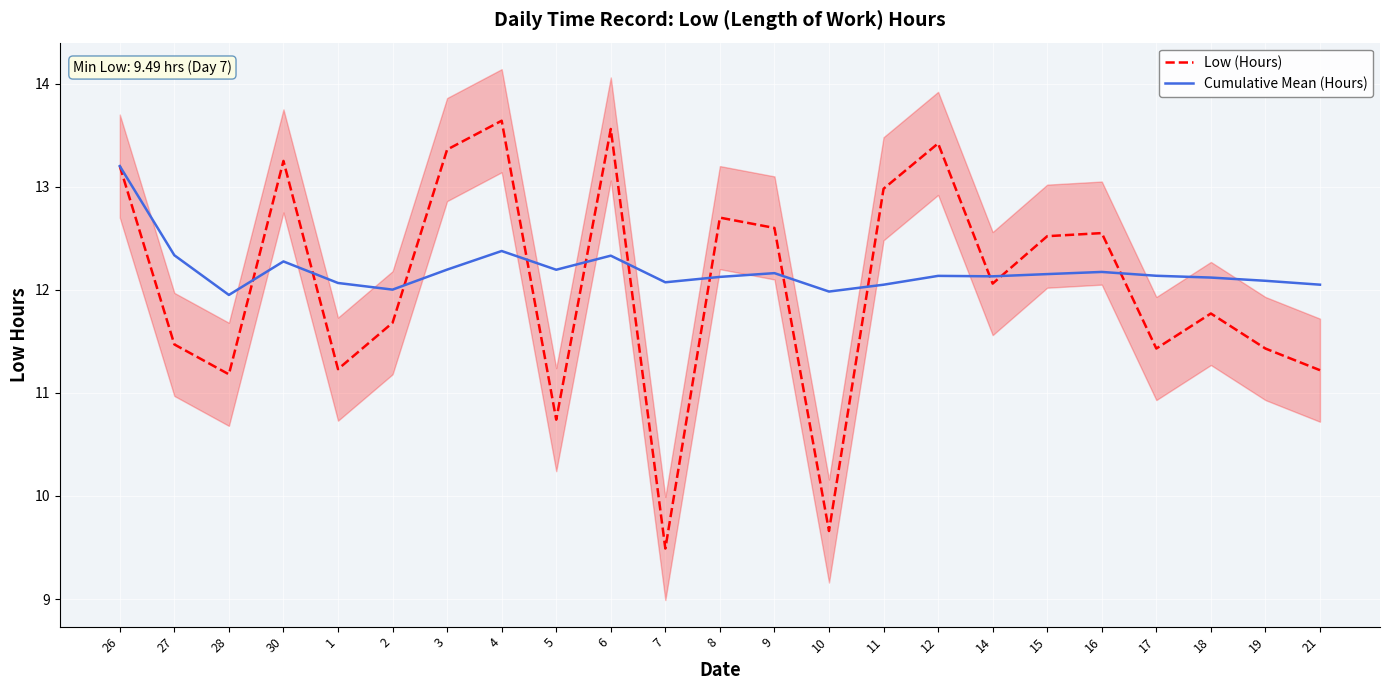

What is the label of the 10th point from the right?

10